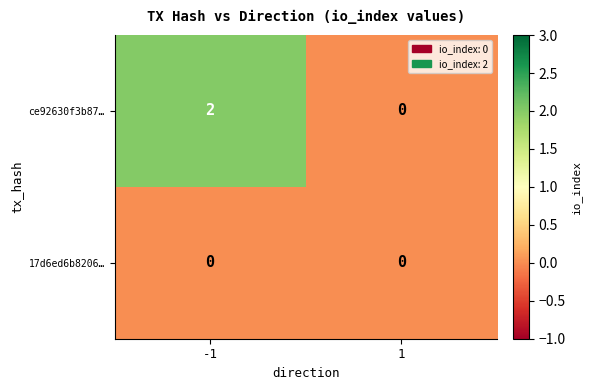

Is it true that 17d6ed6b8206… equals 0 at 1?

True